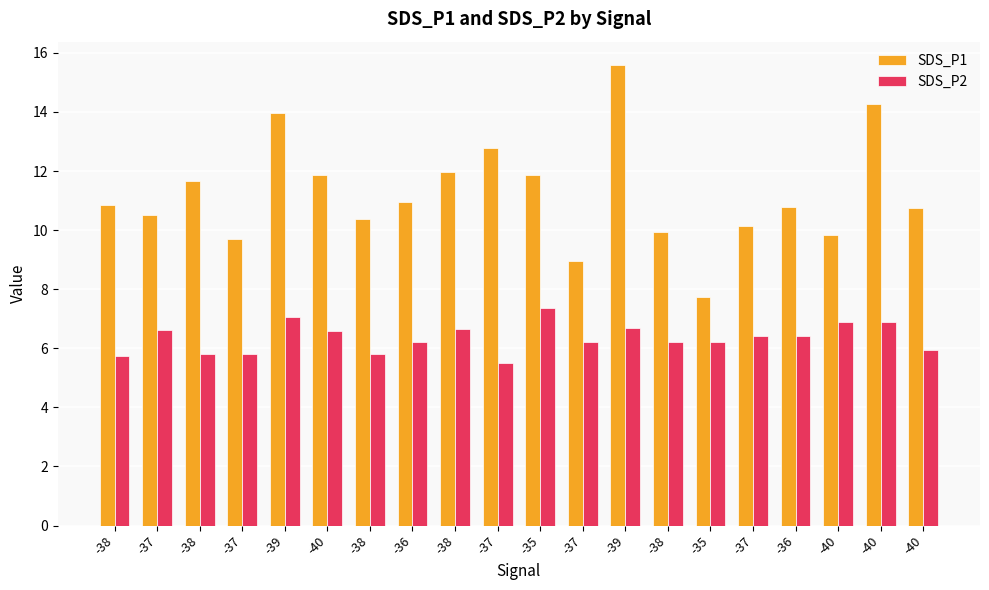

How many groups of bars are there?

20